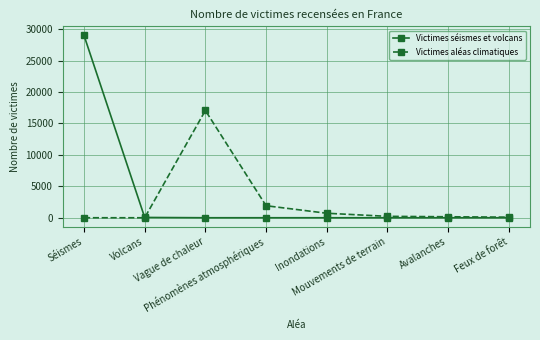

Which series has the largest range (max minus min)?

Victimes séismes et volcans